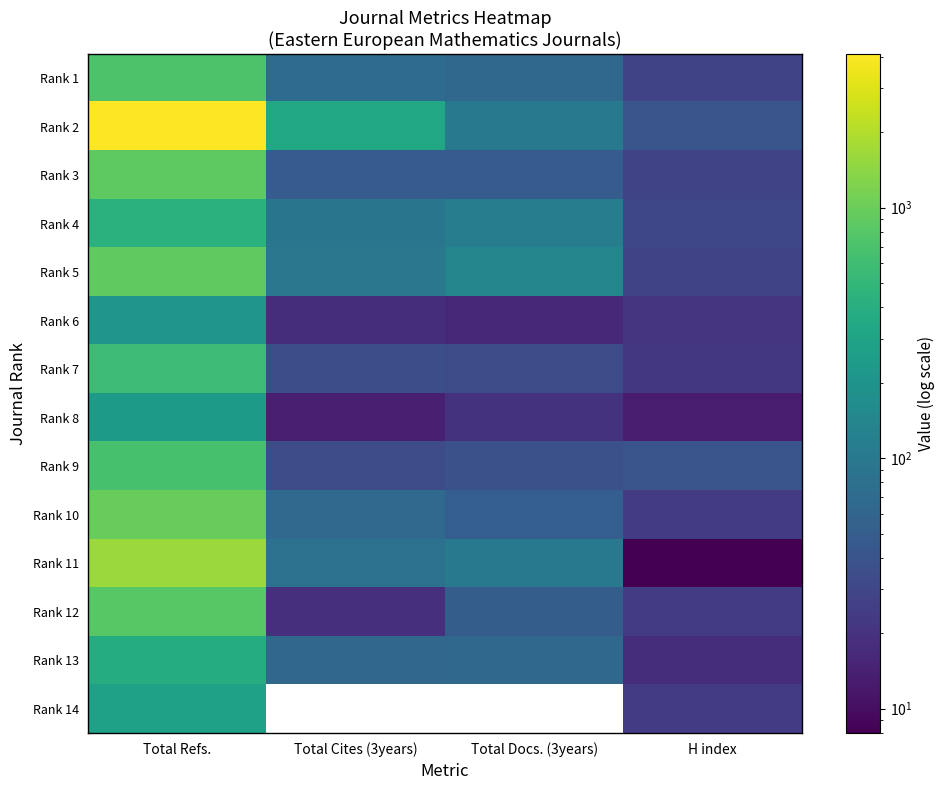

Which category has the highest value across all series?

Total Refs.